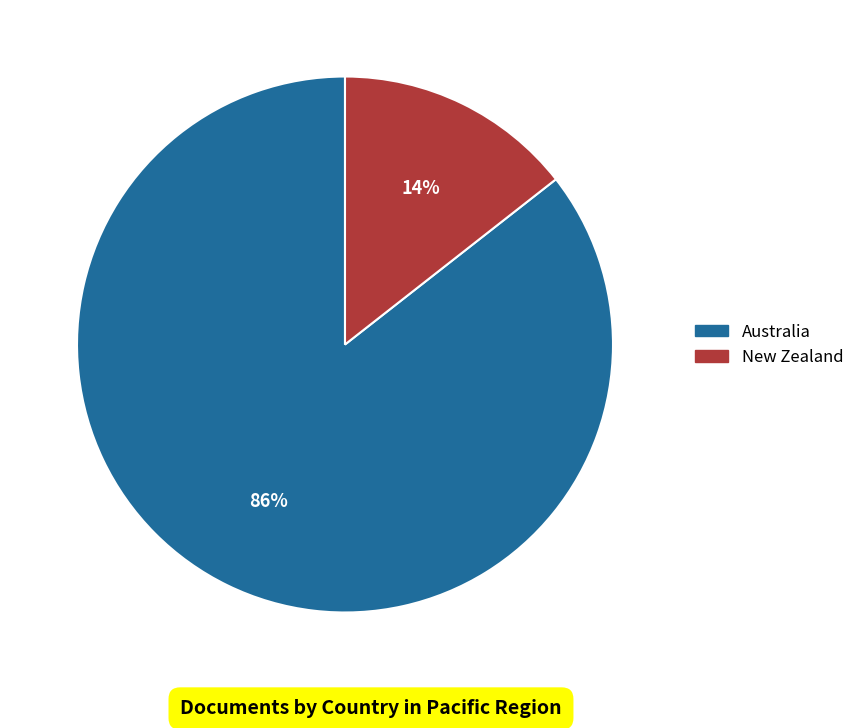

What is the smallest slice in the pie chart?

New Zealand